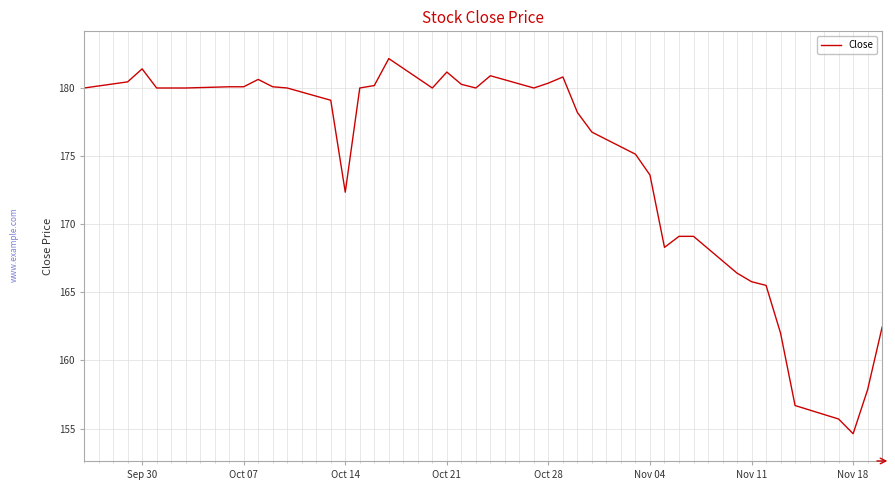

How many values are below 180?

18